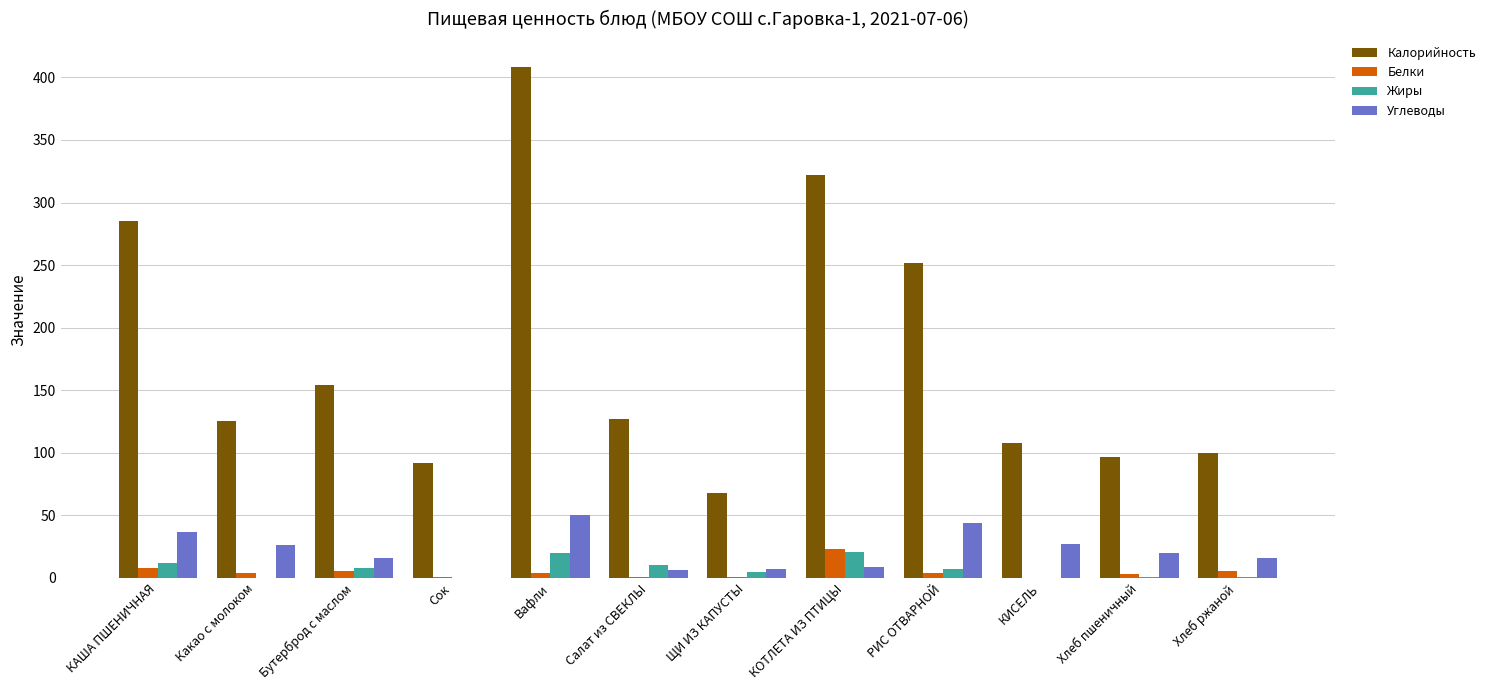

The value of Углеводы at Бутерброд с маслом is 16.2. True or false?

True